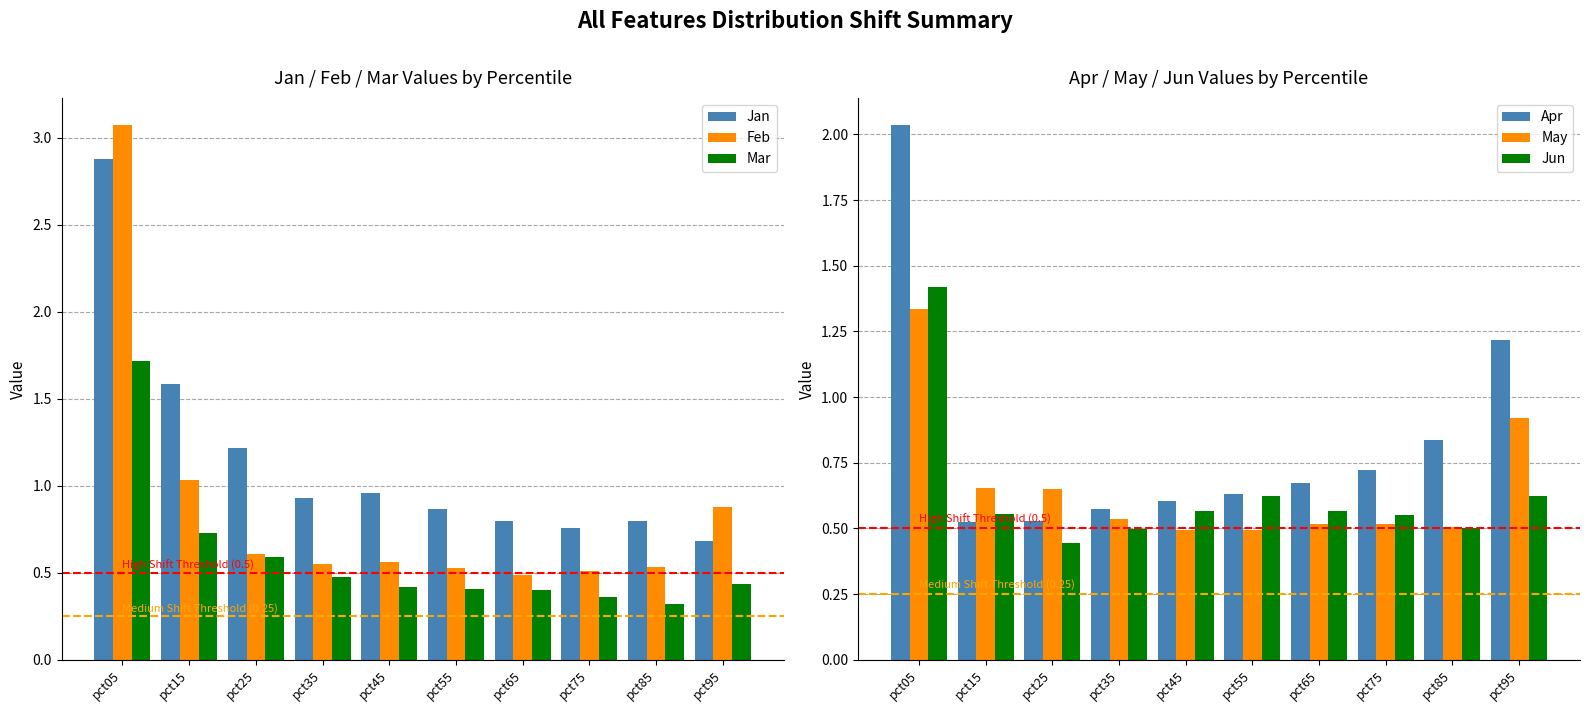

Which category has the lowest value across all series?

pct85